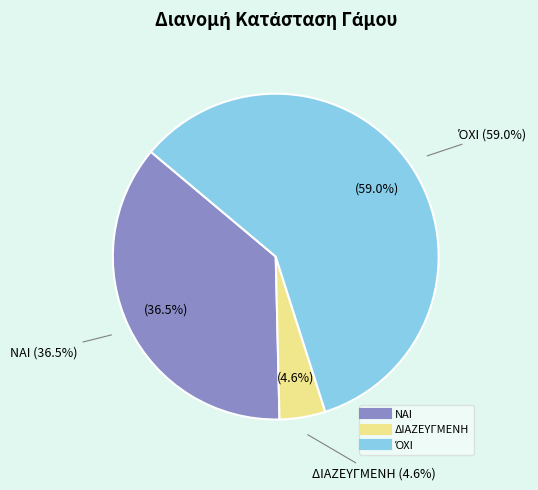

The 2 slice represents 18% of the pie. True or false?

False